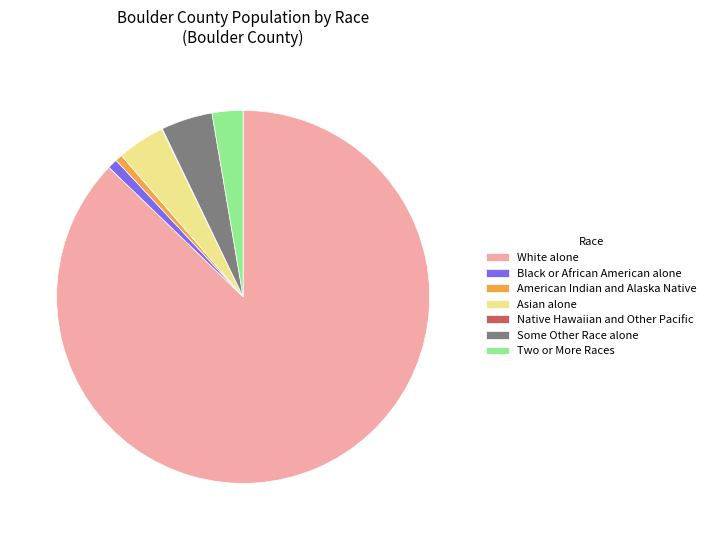

Does any single category account for the majority?

Yes